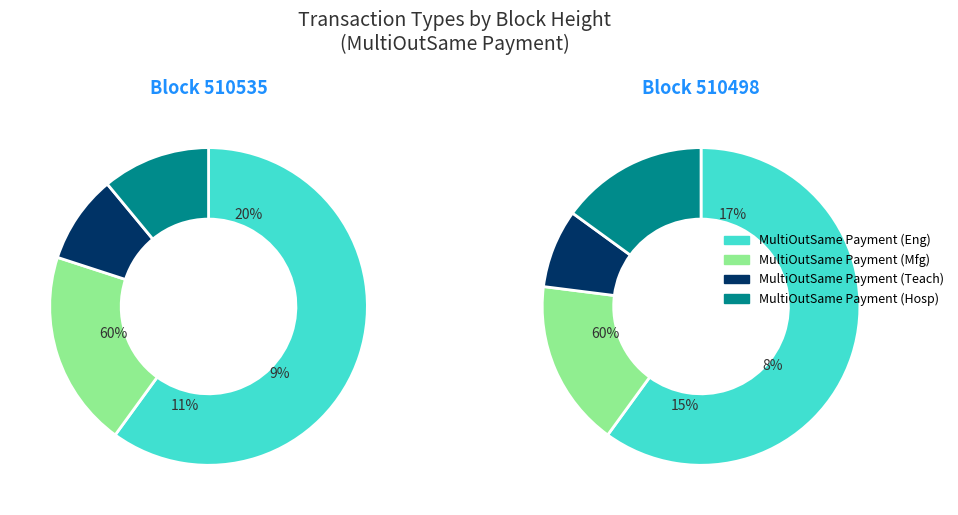

What is the total percentage of 510535 and 510498?

100.0%